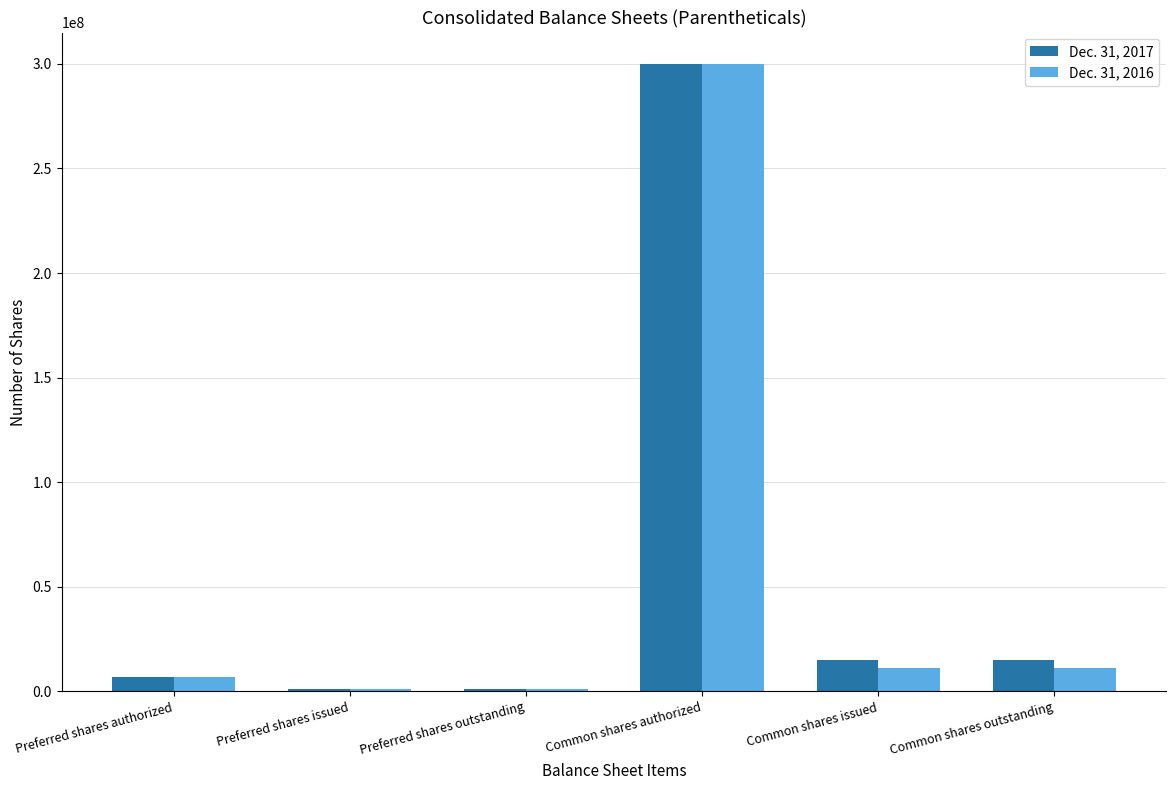

The Dec. 31, 2017 series shows 132723253 at Common shares authorized. True or false?

False